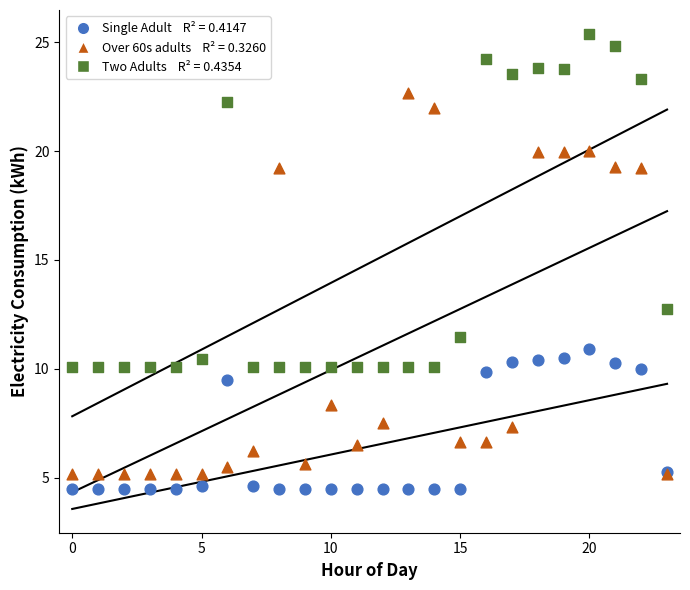

Across all series, what Y value is closest to 14?

12.7